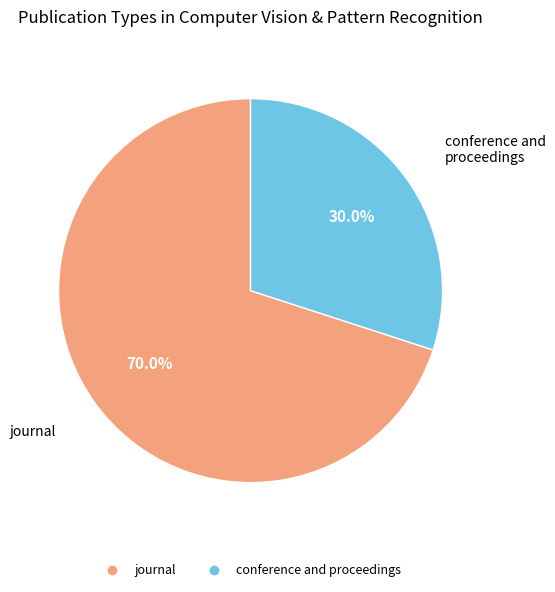

Count the number of slices in the pie.

2